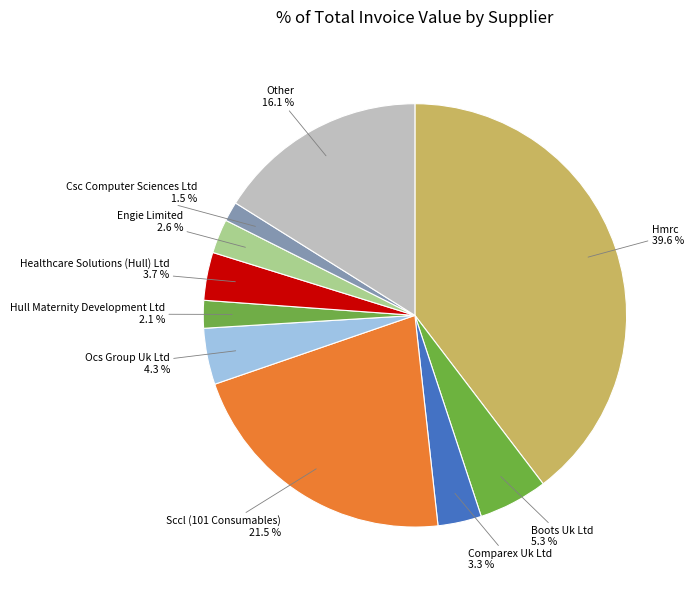

Count the number of slices in the pie.

10